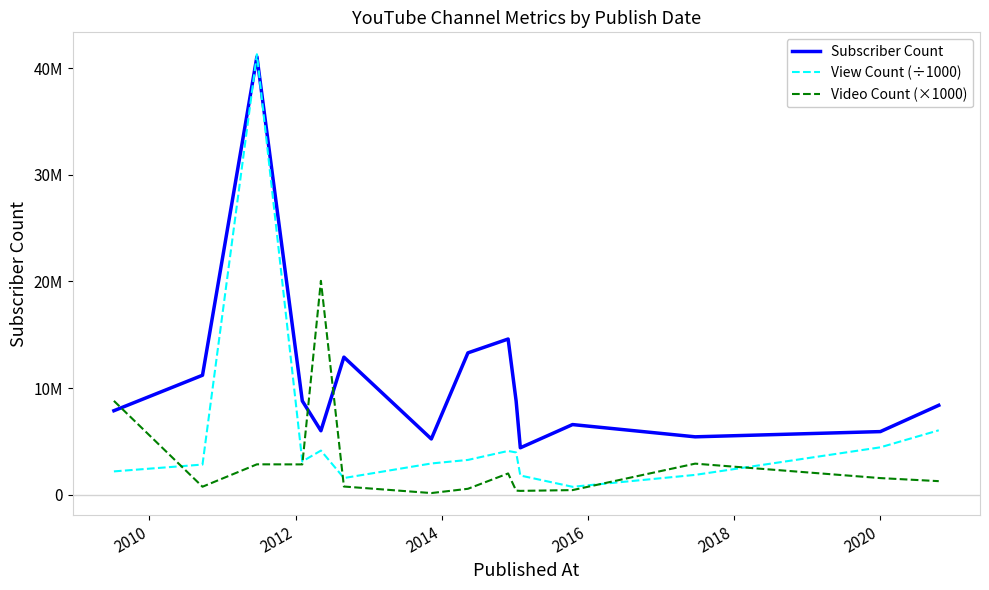

Is this an area chart (filled region under the line)?

No